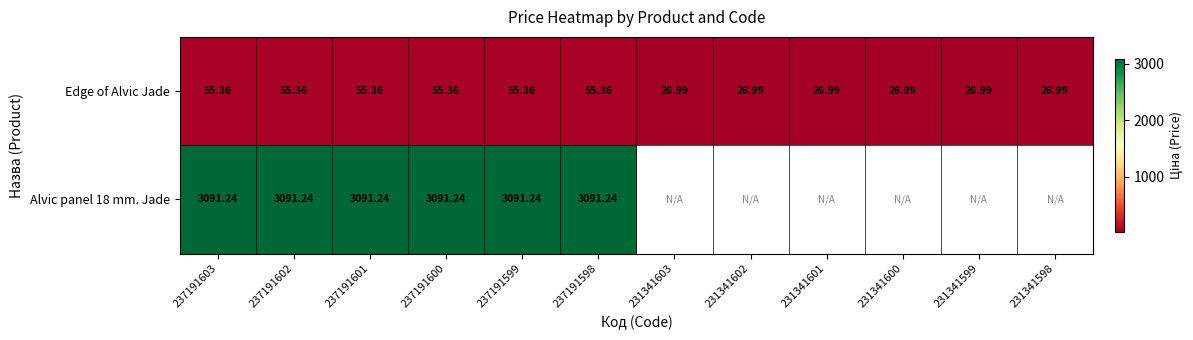

Is the value of Edge of Alvic Jade at 231341598 greater than the value of Alvic panel 18 mm. Jade at 231341600?

No